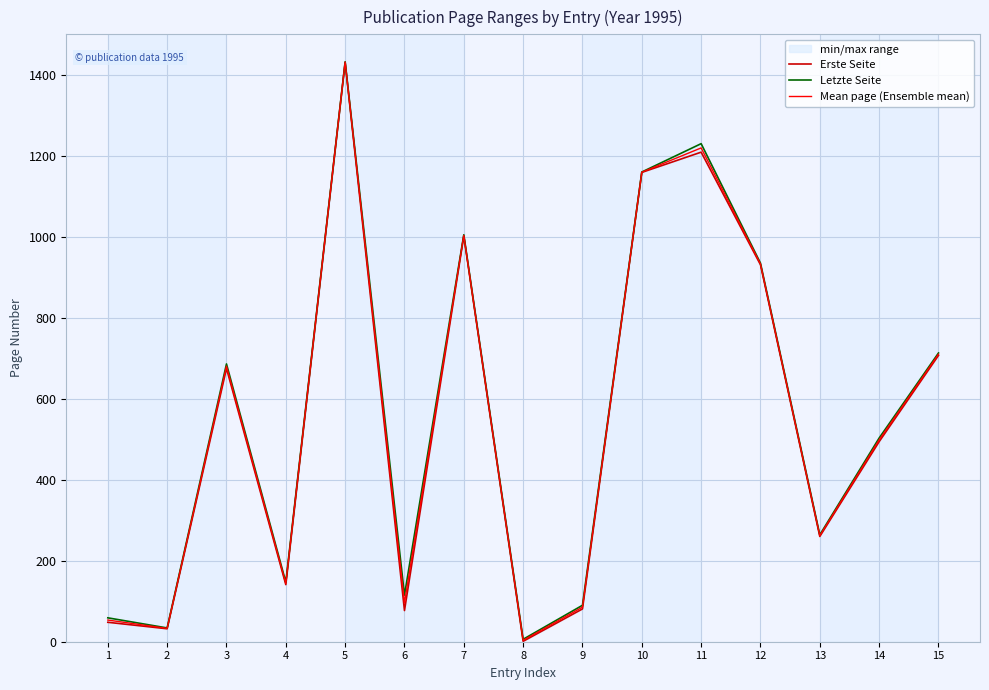

Does the chart display data point markers on the line(s)?

No